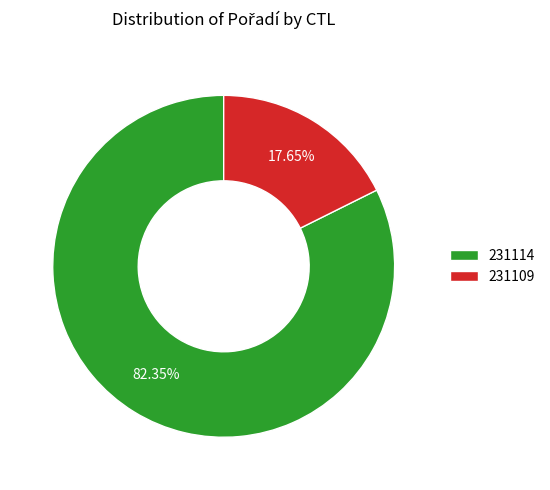

Is it true that 231114 is 82% of the pie?

True